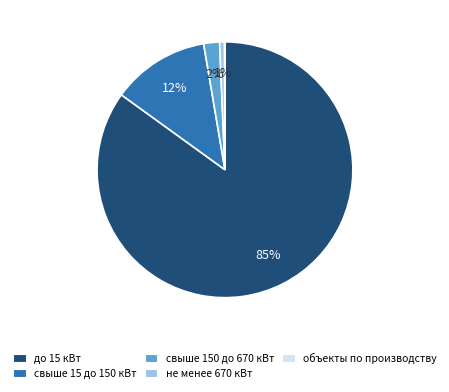

To the nearest percent, what is the average slice percentage?

20%